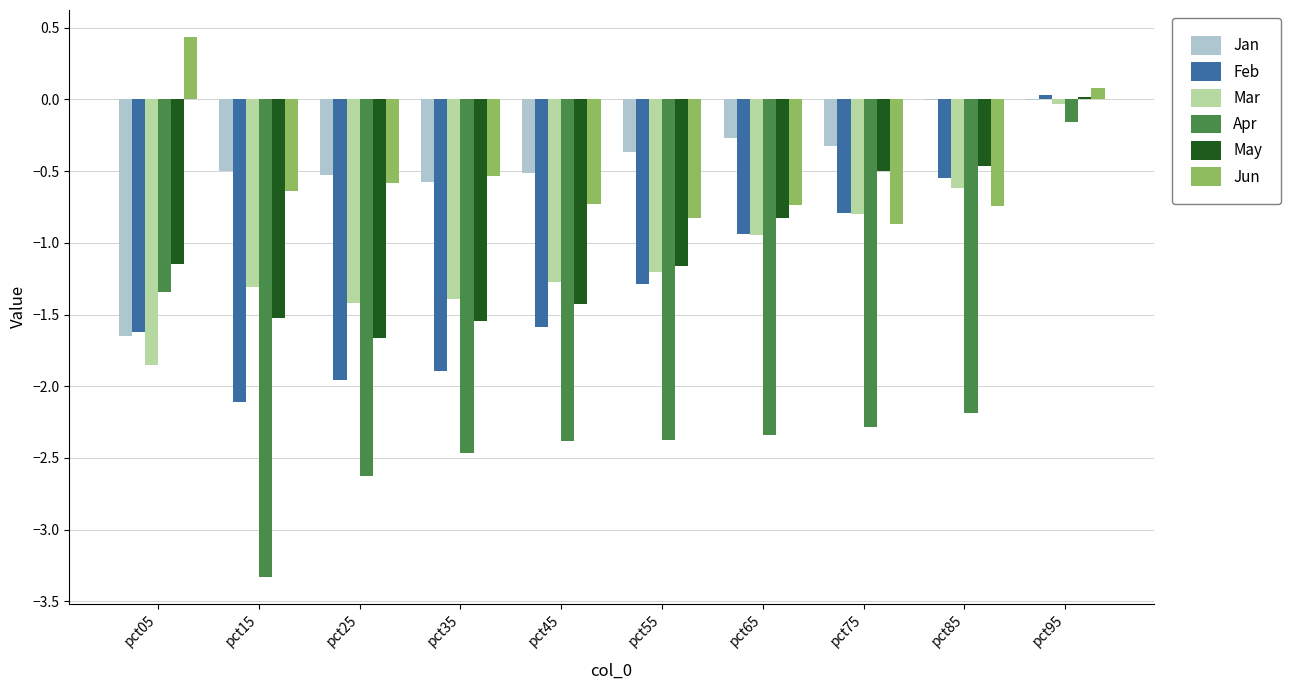

What is the sum of all Jun values?

-5.1